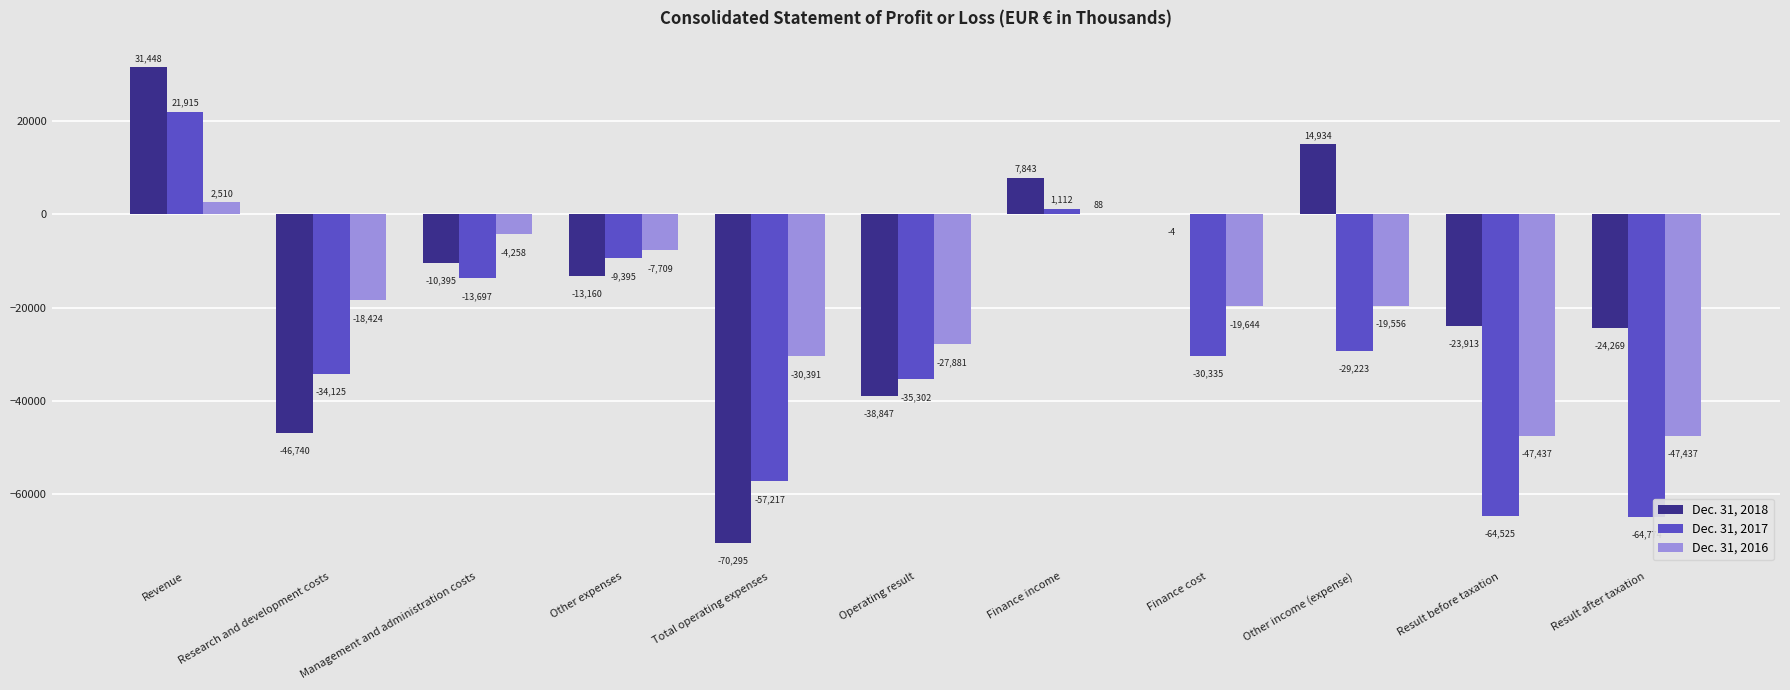

Is it true that Dec. 31, 2017 equals -43517 at Result before taxation?

False